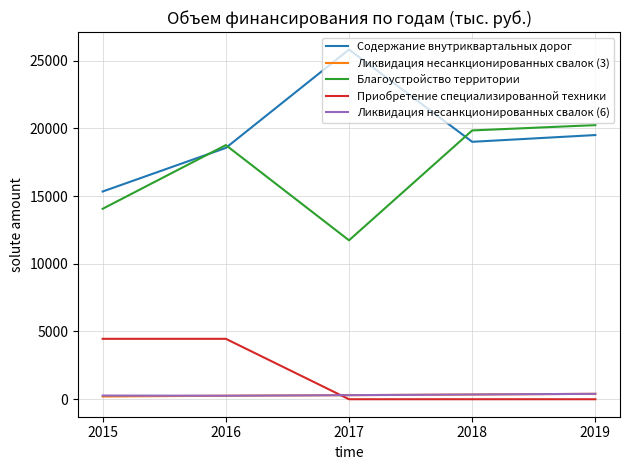

True or false: Ликвидация несанкционированных свалок (3) and Содержание внутриквартальных дорог cross at least once.

False